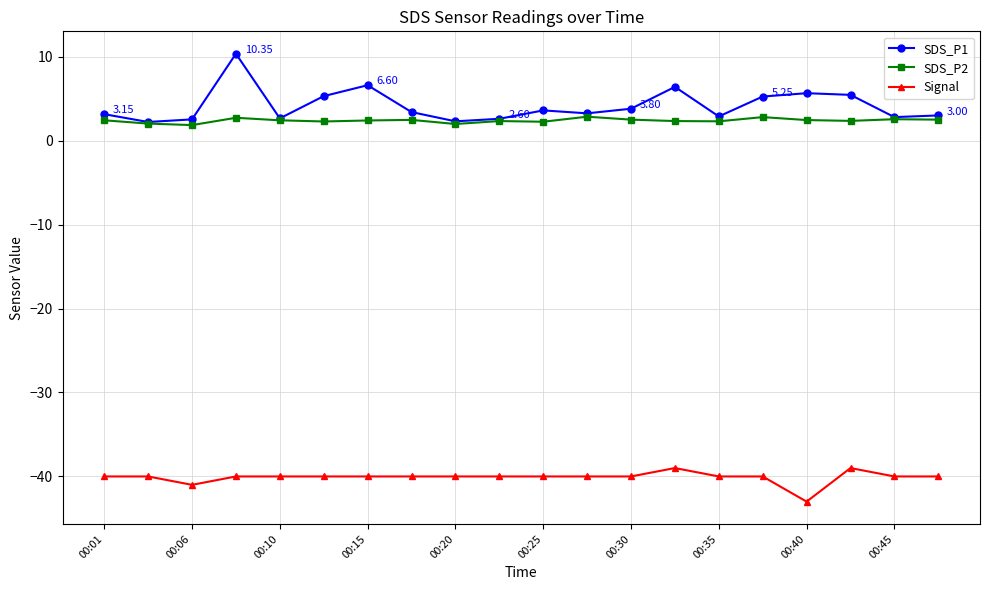

Which series has the largest total across all categories?

SDS_P1